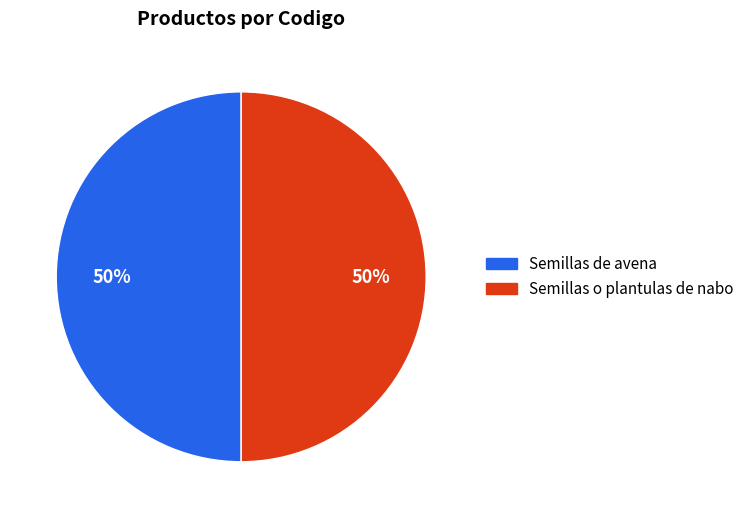

Approximately how many times larger is the value at Semillas de avena compared to Semillas o plantulas de nabo?

1.0